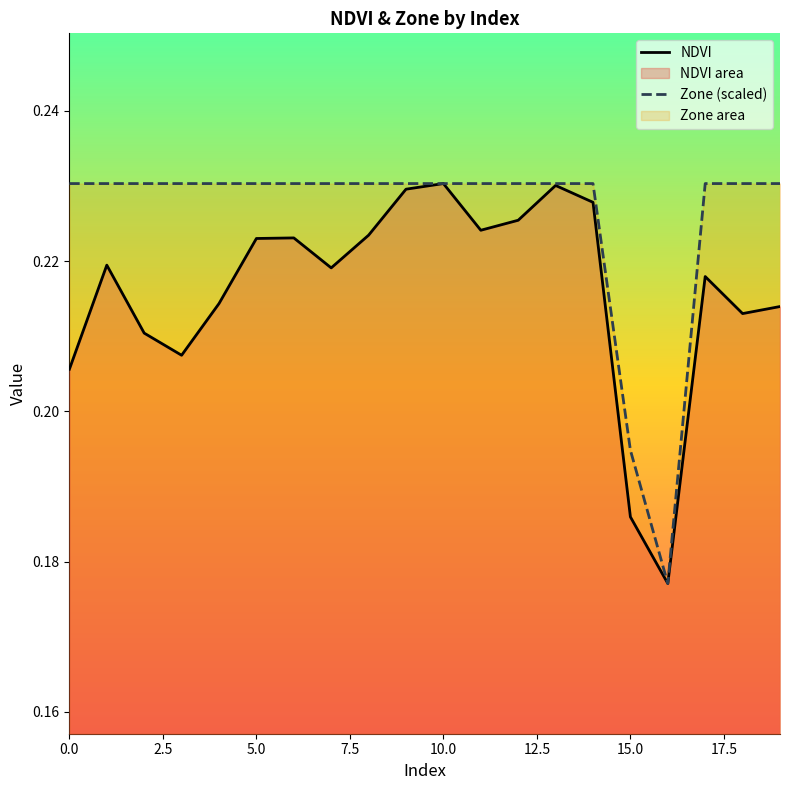

Which series has the largest total across all categories?

Zone (scaled)